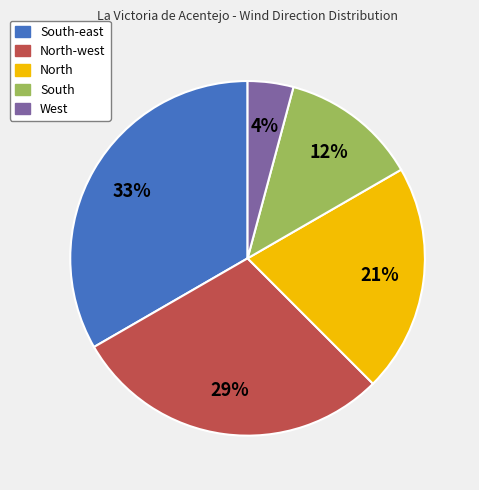

Does North represent more than half of the total?

No